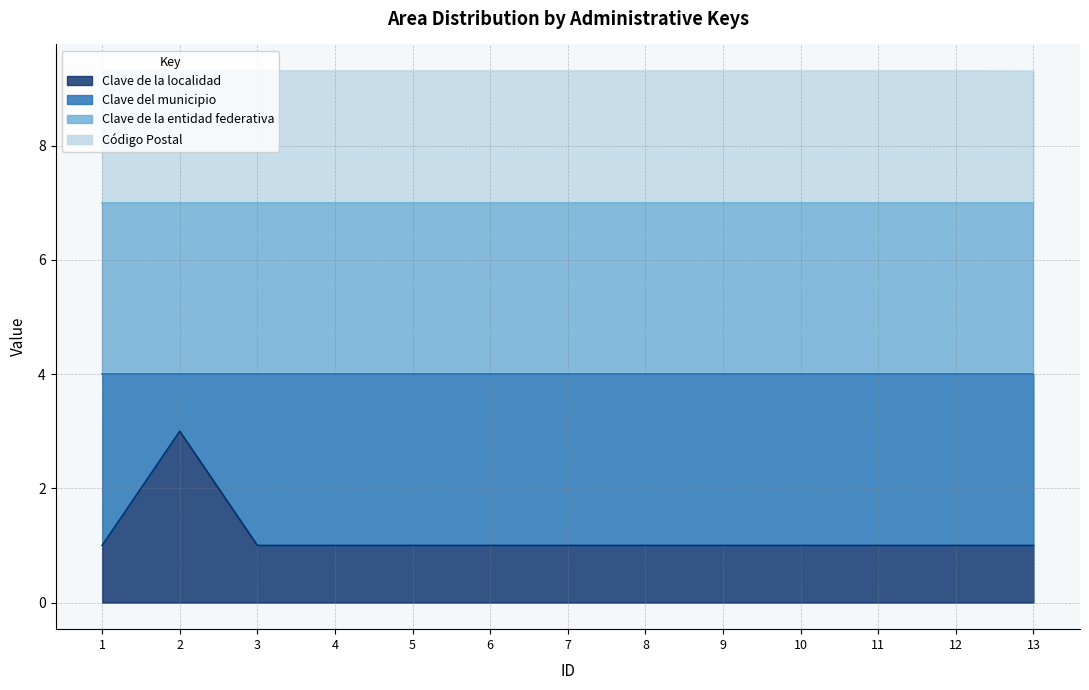

True or false: Código Postal and Clave de la localidad cross at least once.

False